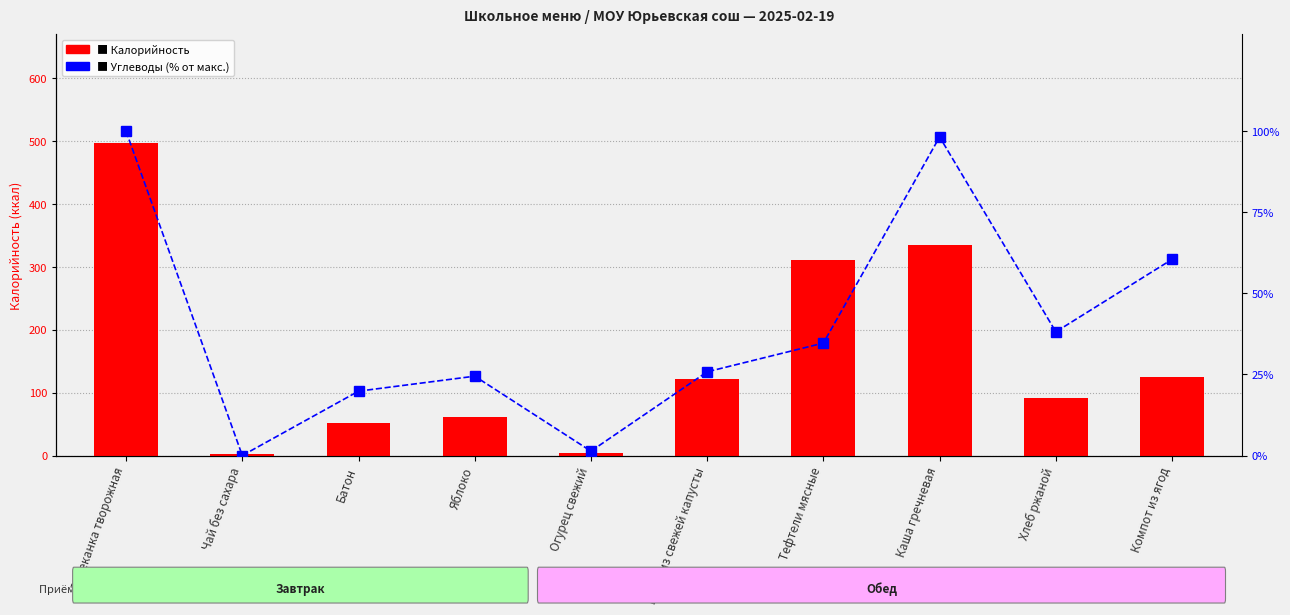

Between Тефтели мясные and Хлеб ржаной, which is larger?

Тефтели мясные